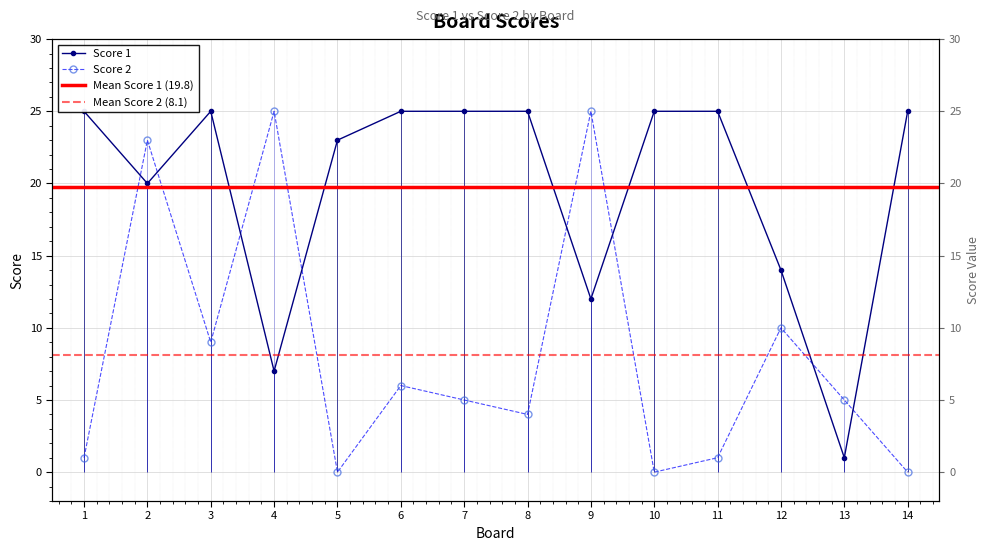

Reading left to right, what are all the values shown in this chart?

Score 1: 25	20	25	7	23	25	25	25	12	25	25	14	1	25
Score 2: 1	23	9	25	0	6	5	4	25	0	1	10	5	0